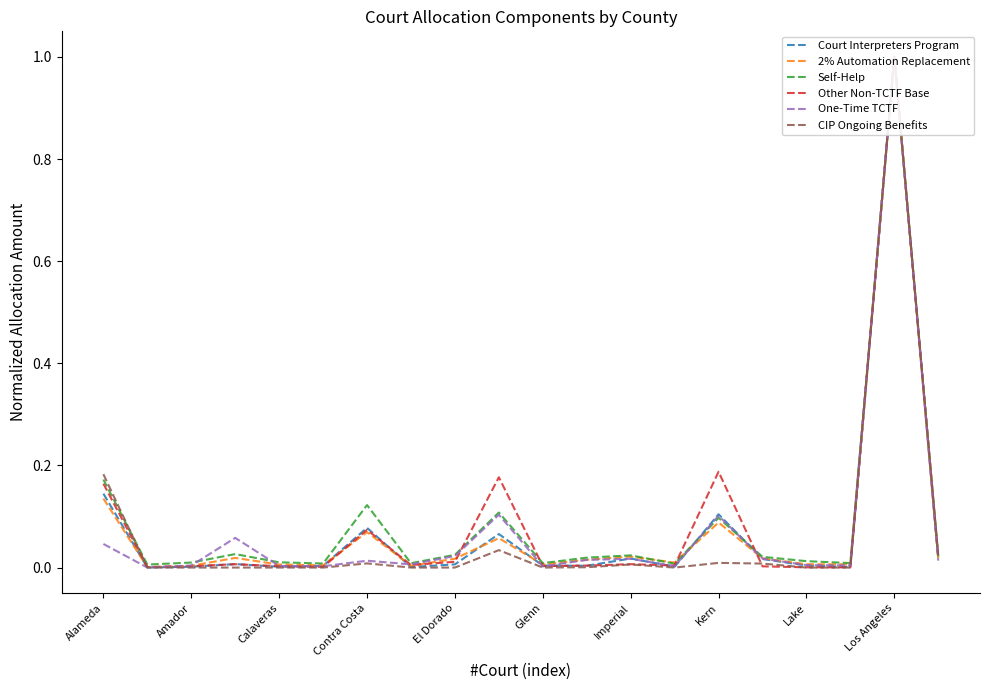

Which series has the largest range (max minus min)?

One-Time TCTF